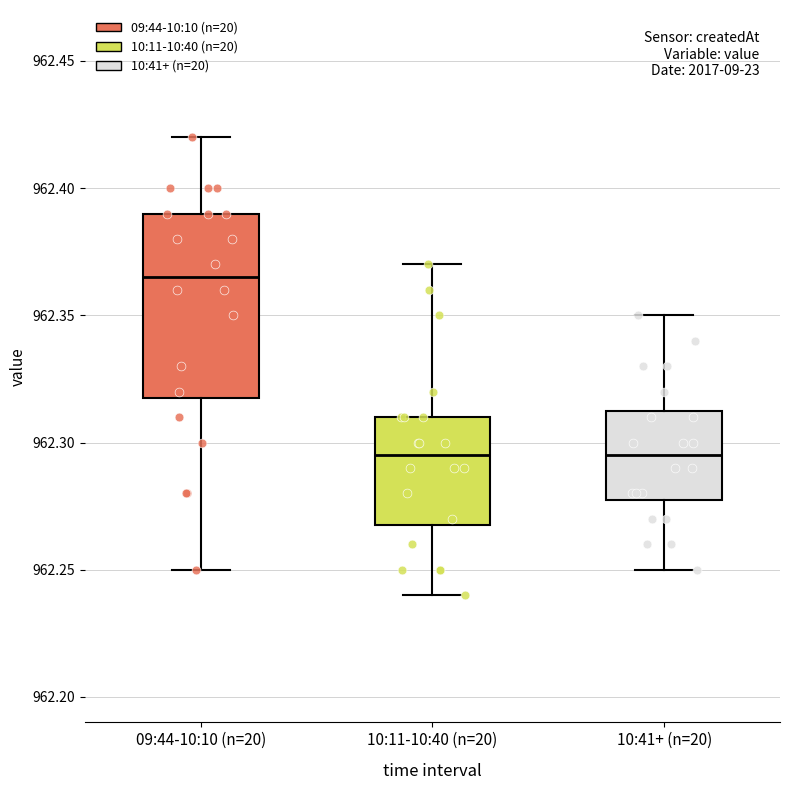

Reading left to right, transcribe this box plot: for each box, give where its median line is, the range the box spans, and where its two whiskers end, as read against the y-axis. The values are not printed on the chart, so give them approximately, as read against the axis.

09:44-10:10 (n=20): median 962.365, box 962.320 to 962.390, whiskers 962.250 to 962.420
10:11-10:40 (n=20): median 962.295, box 962.270 to 962.310, whiskers 962.240 to 962.370
10:41+ (n=20): median 962.295, box 962.280 to 962.315, whiskers 962.250 to 962.350